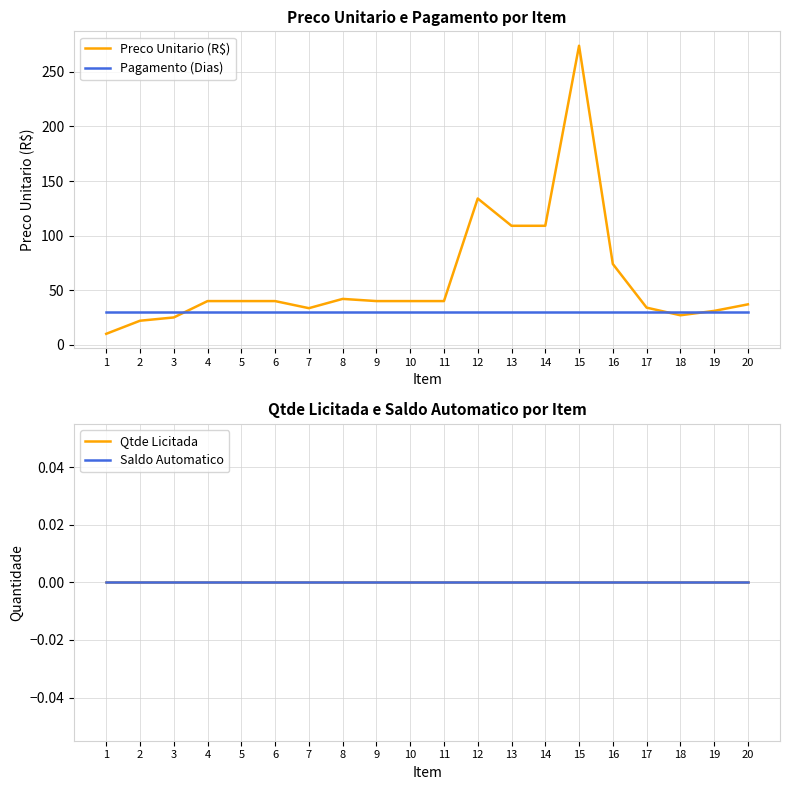

Between 6 and 5, which is larger?

6